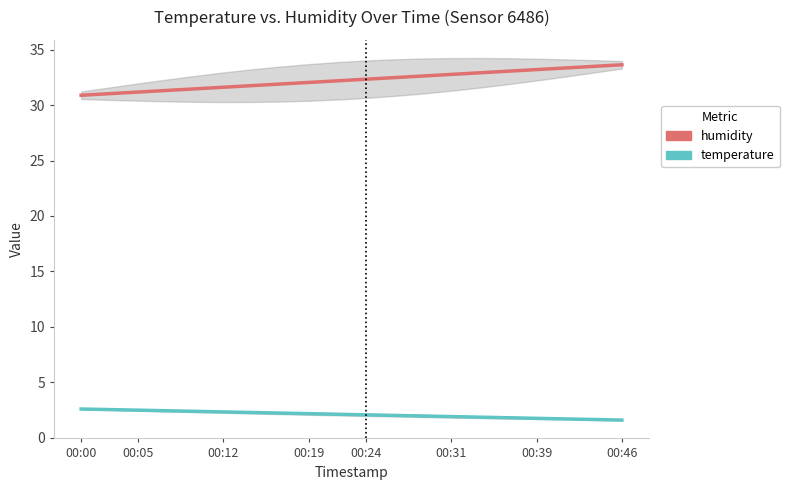

How many lines are shown in the chart?

2